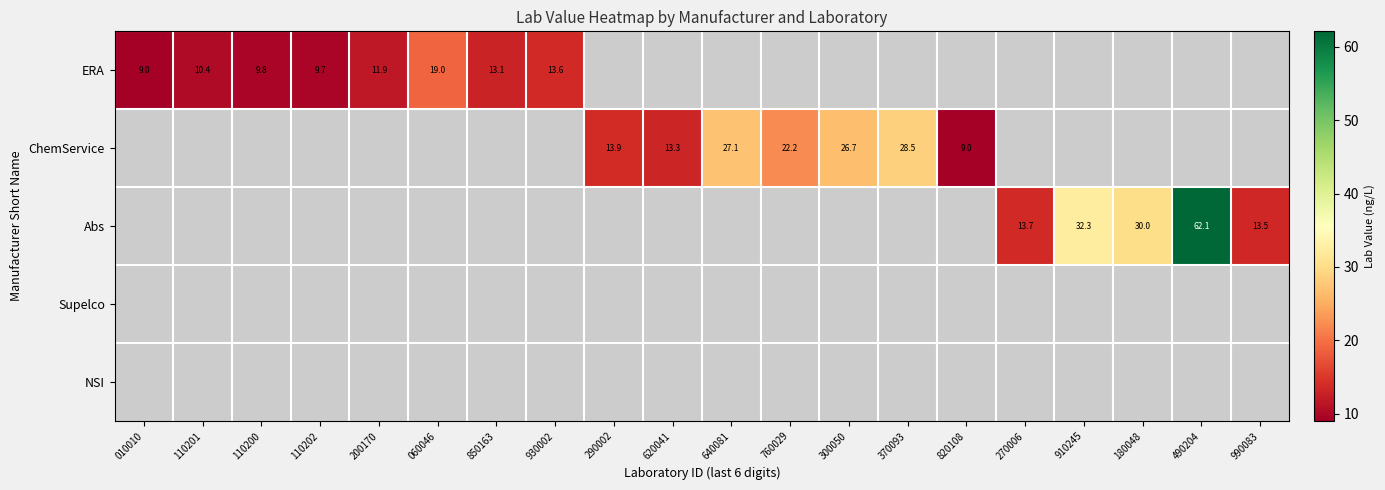

Is it true that ERA equals 13.2 at 010010?

False